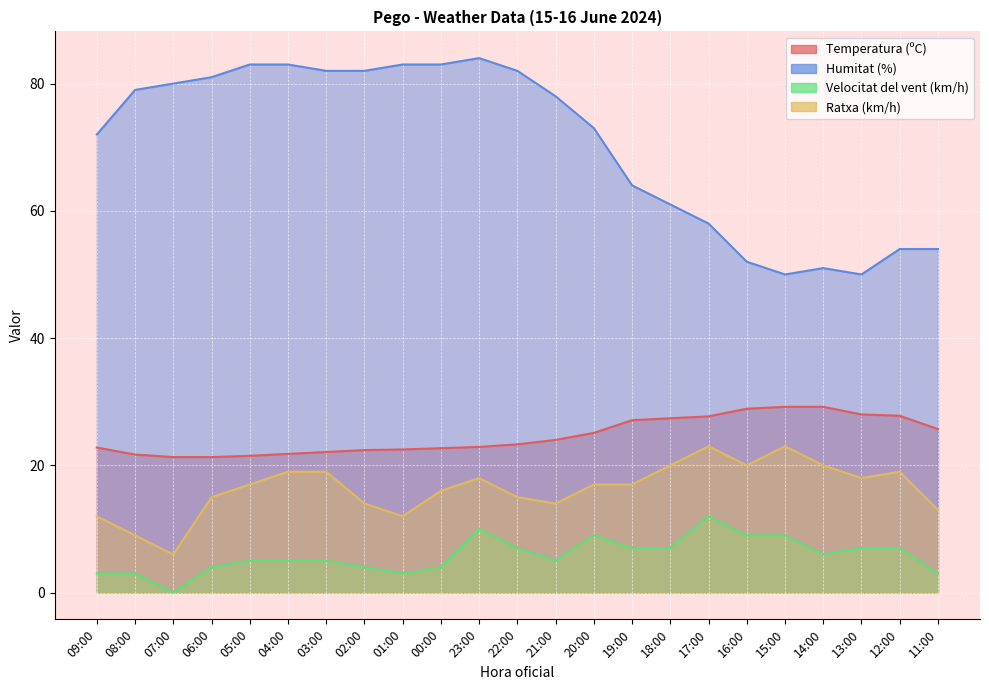

Which category has the lowest value across all series?

07:00